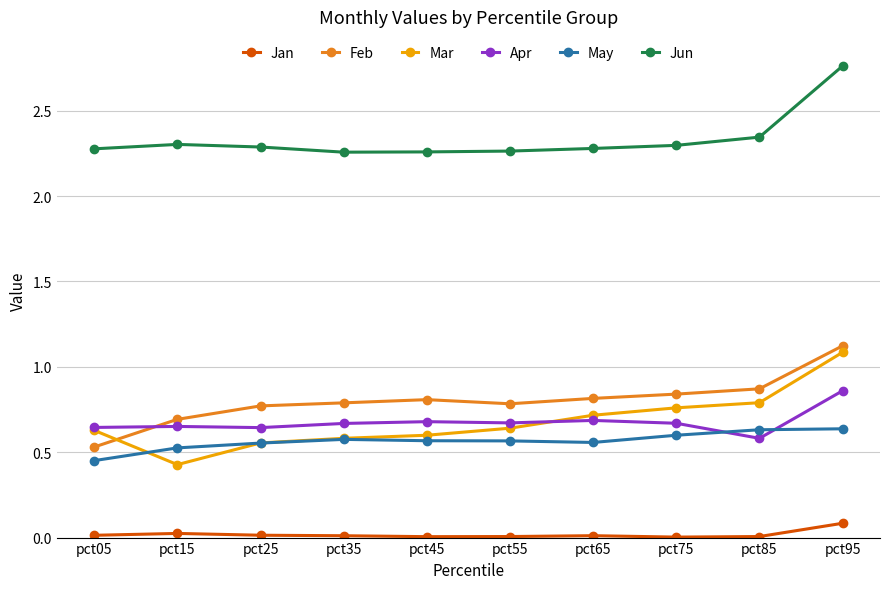

At how many categories does at least one series exceed 1?

10